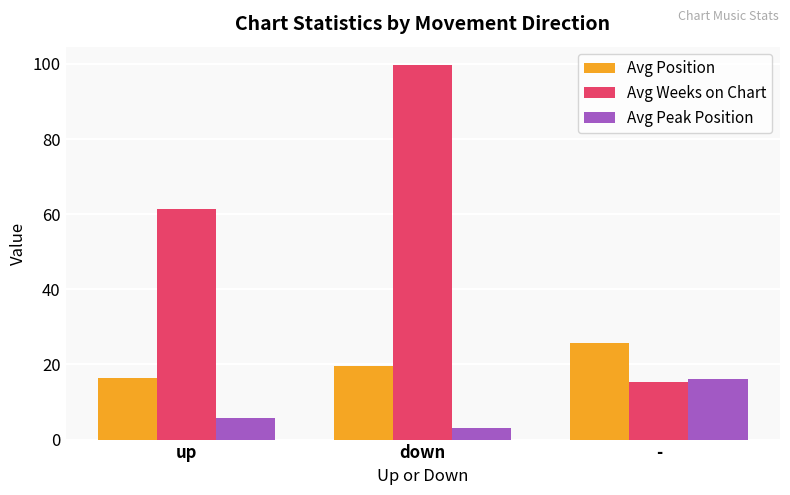

Rank the series by their average value, from highest to lowest.

Avg Weeks on Chart, Avg Position, Avg Peak Position